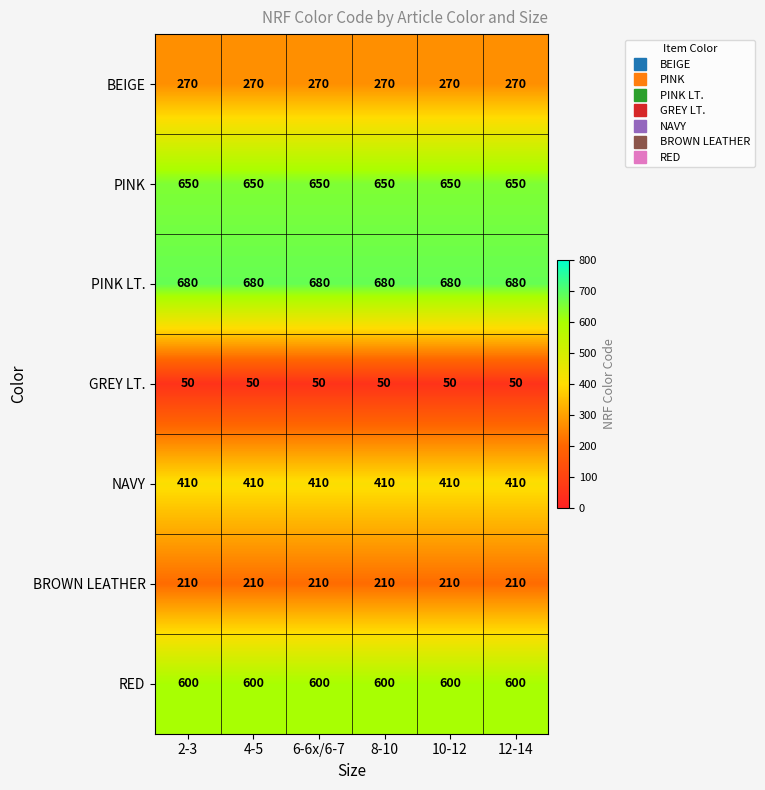

The value of RED at 6-6x/6-7 is 234. True or false?

False